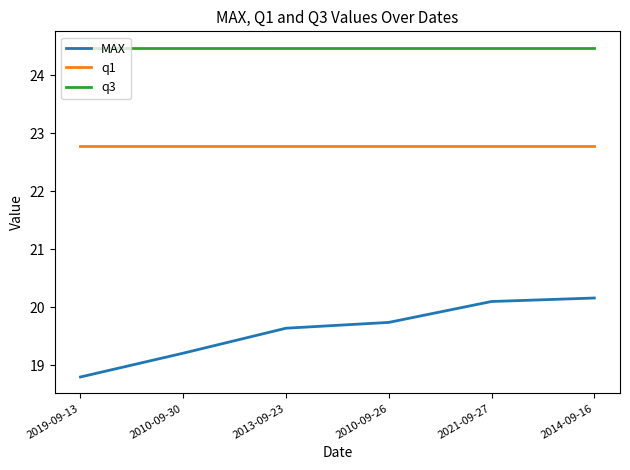

Rank the series at 2014-09-16 from lowest to highest value.

MAX, q1, q3